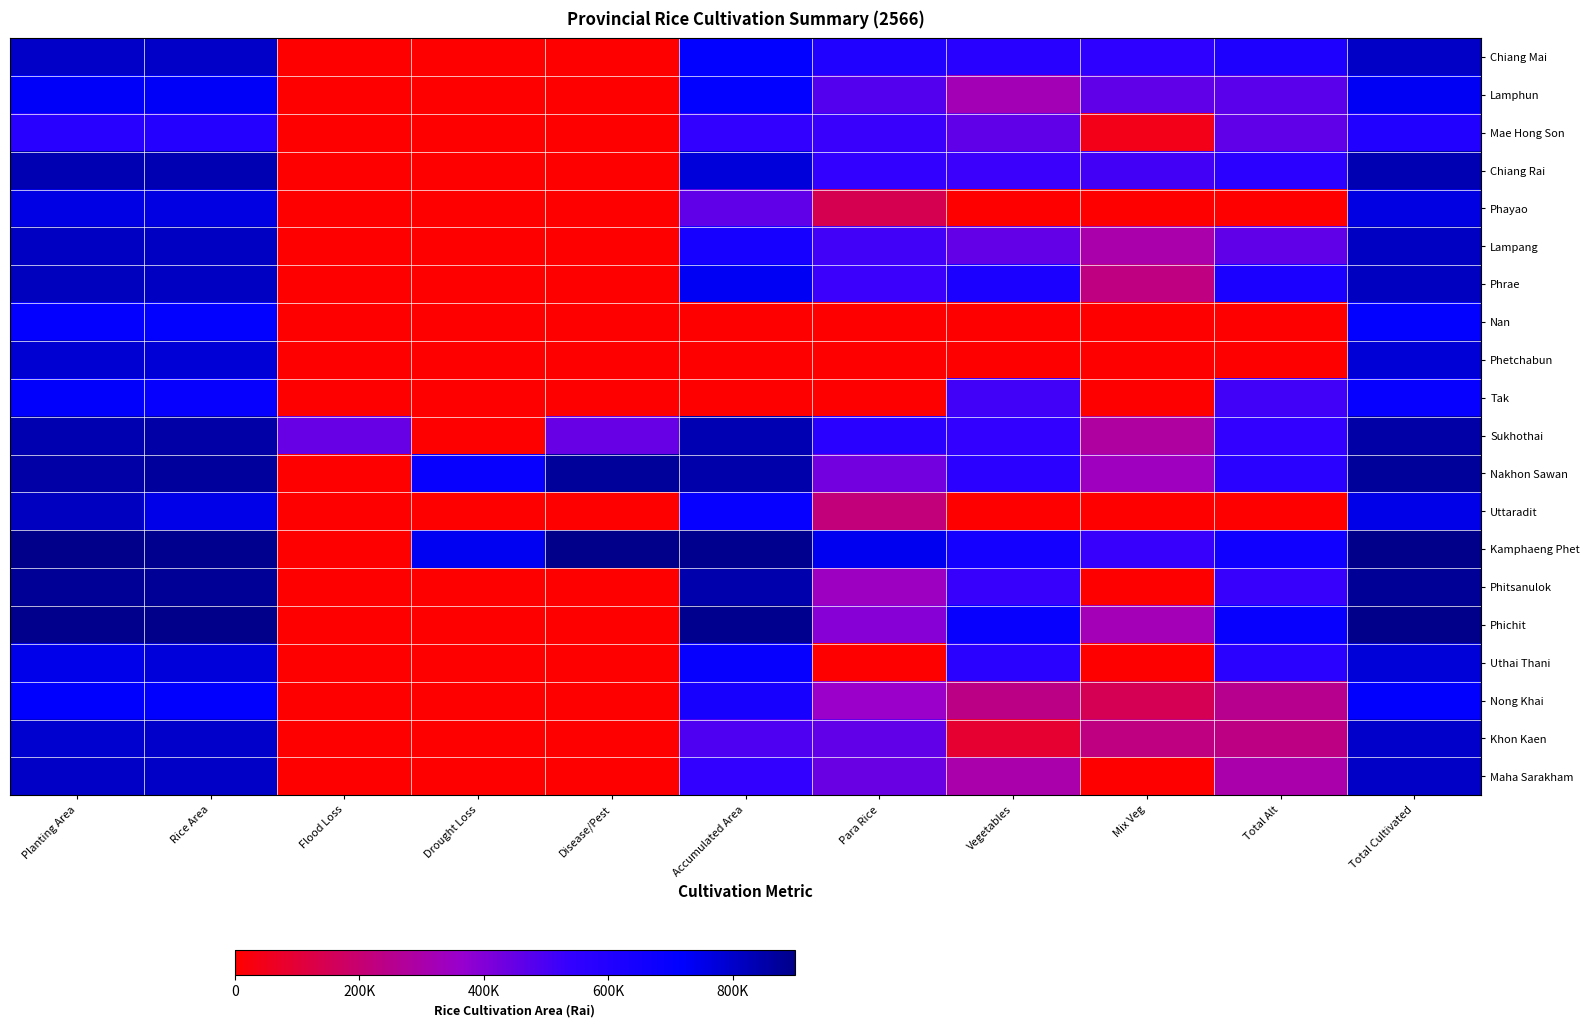

Count the number of data series in this chart.

20